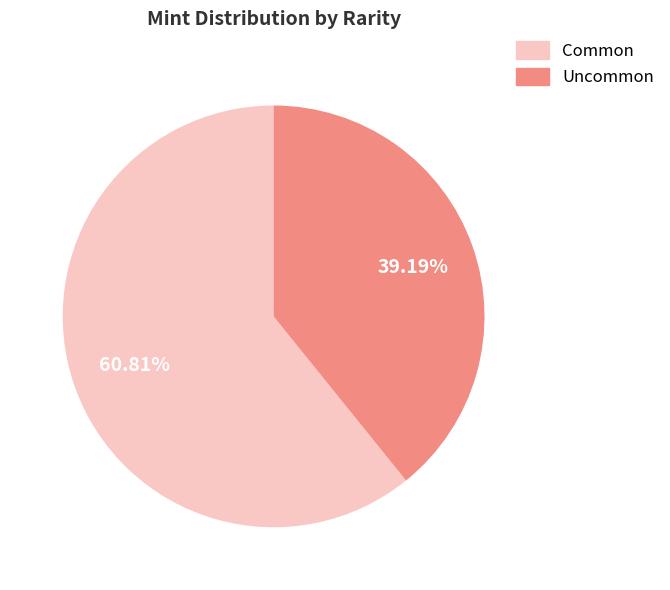

Is there any slice that represents more than half of the pie?

Yes